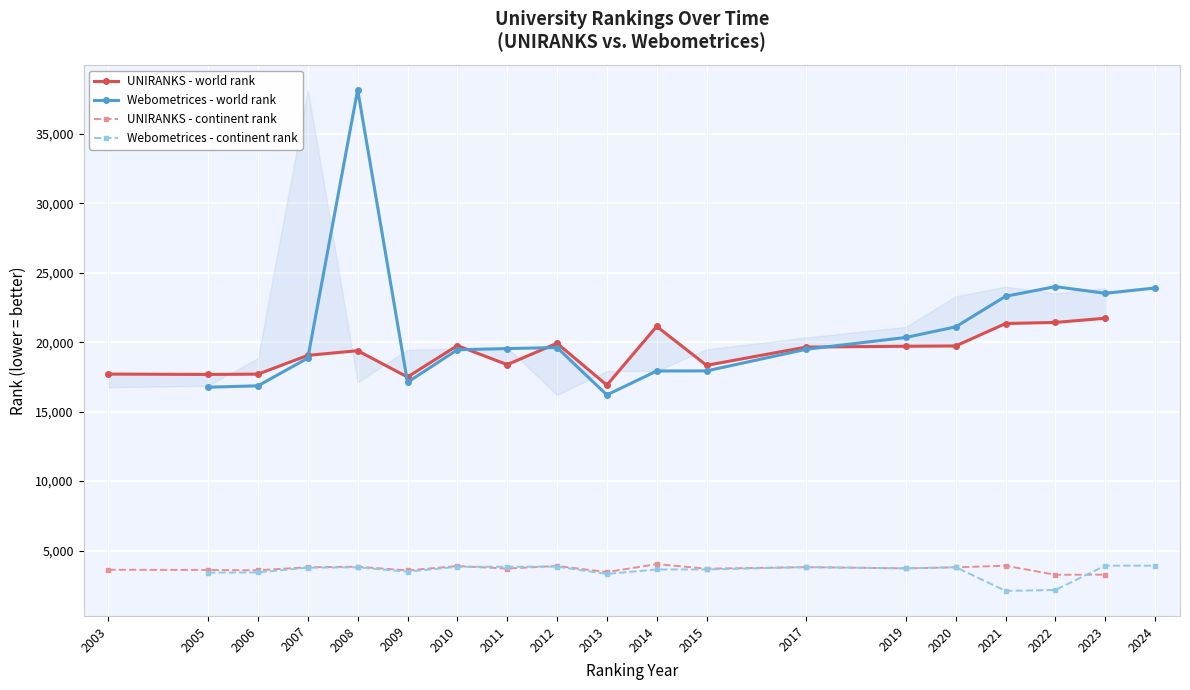

True or false: UNIRANKS - continent rank has a value of 5509 at 2003.

False